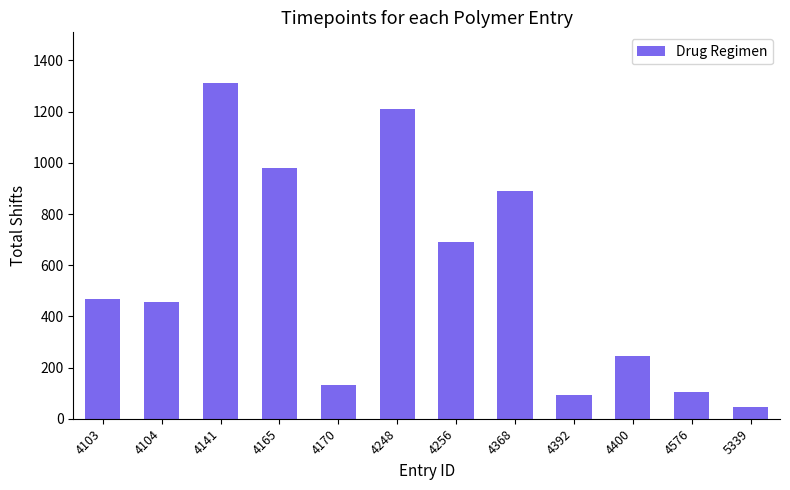

Reading left to right, transcribe all the data shown in this chart.

4103=468	4104=456	4141=1313	4165=978	4170=131	4248=1212	4256=690	4368=890	4392=91	4400=247	4576=104	5339=45